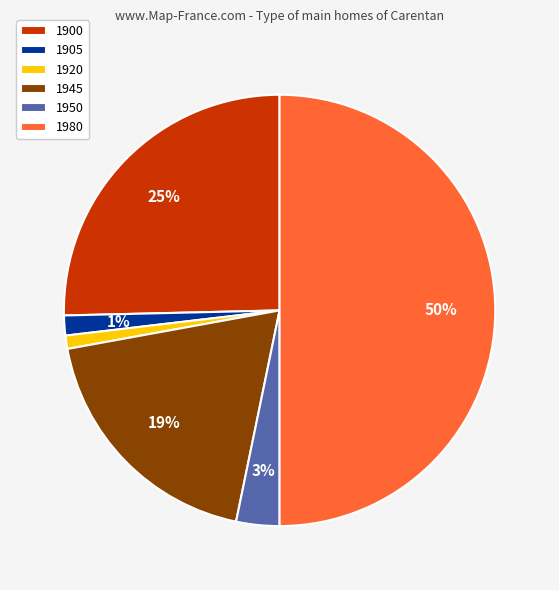

Do 1945 and 1950 together represent more than half of the pie?

No